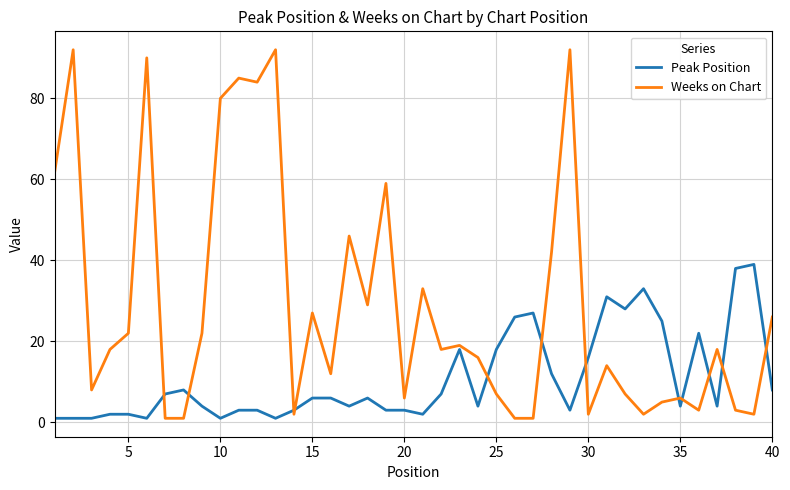

Which series has the largest total across all categories?

Weeks on Chart